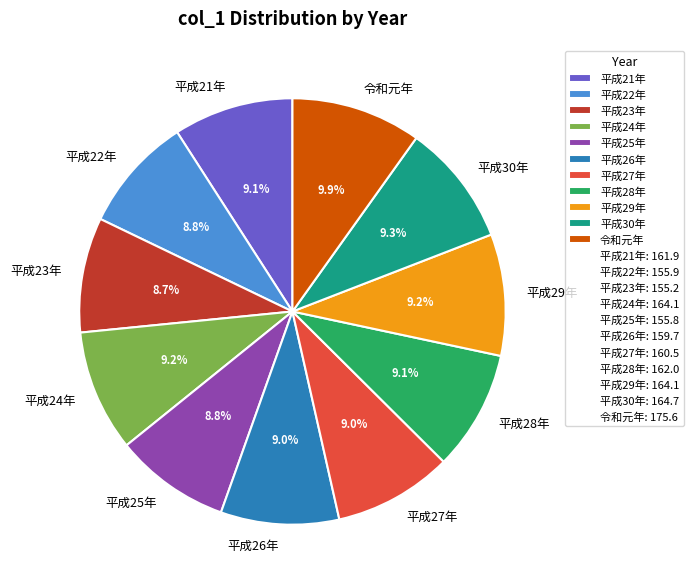

Approximately how many times larger is the value at 平成28年 compared to 平成27年?

1.0